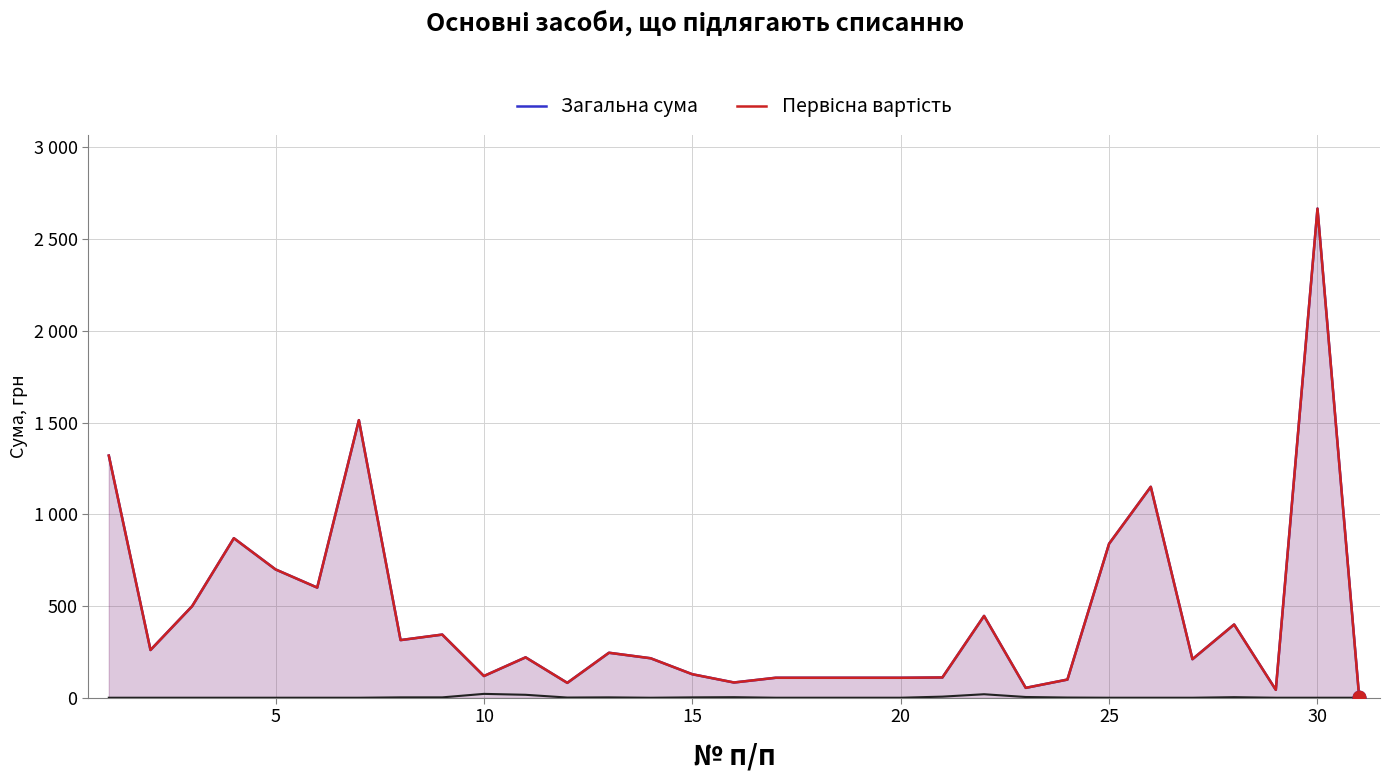

At how many categories does at least one series exceed 2400?

1